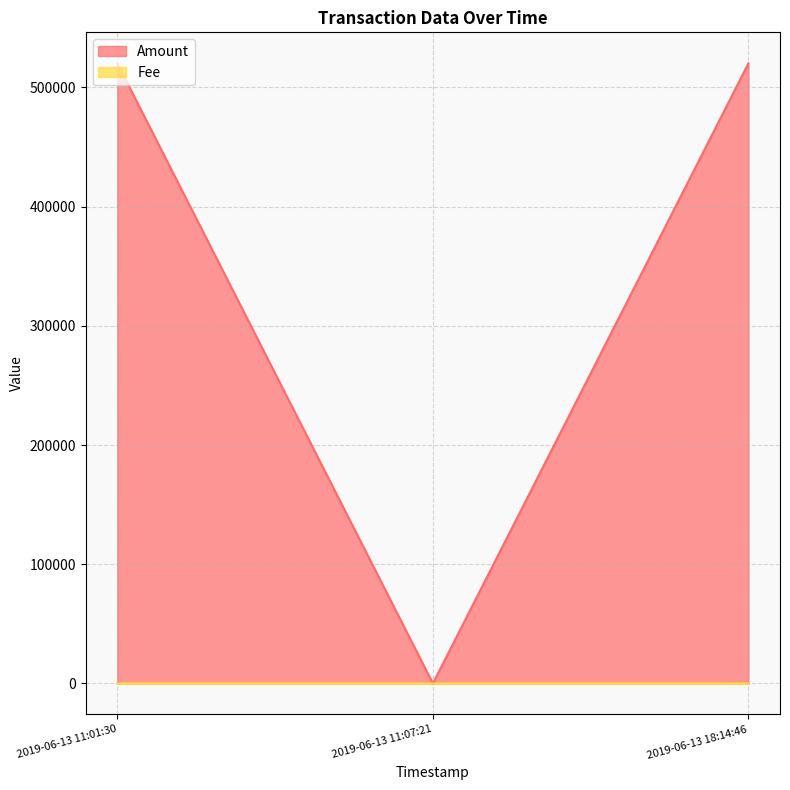

How many Fee values are between 0 and 1?

3